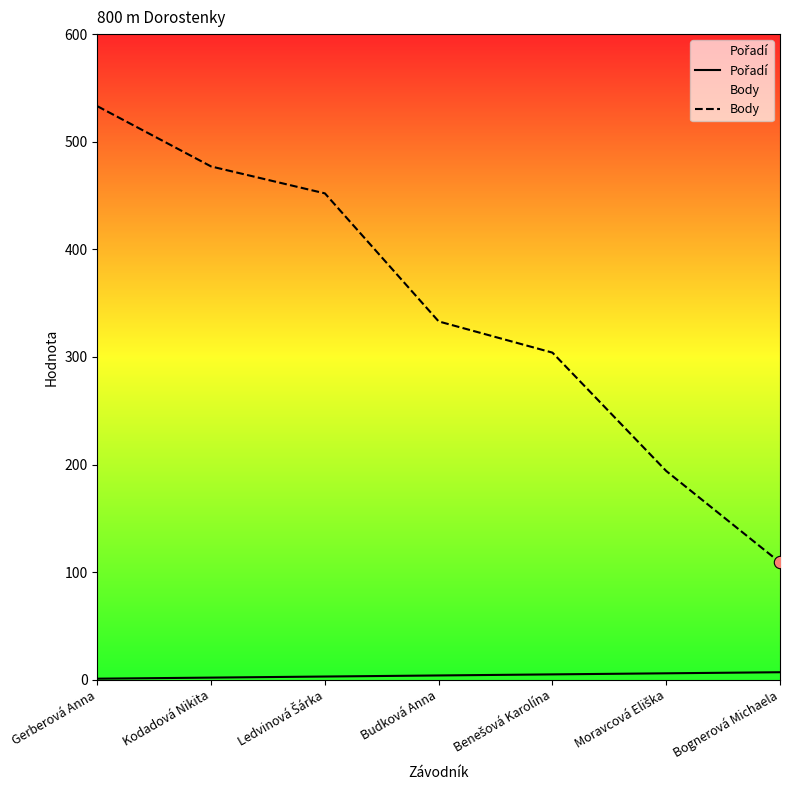

What is the total value across all series at Gerberová Anna?

534